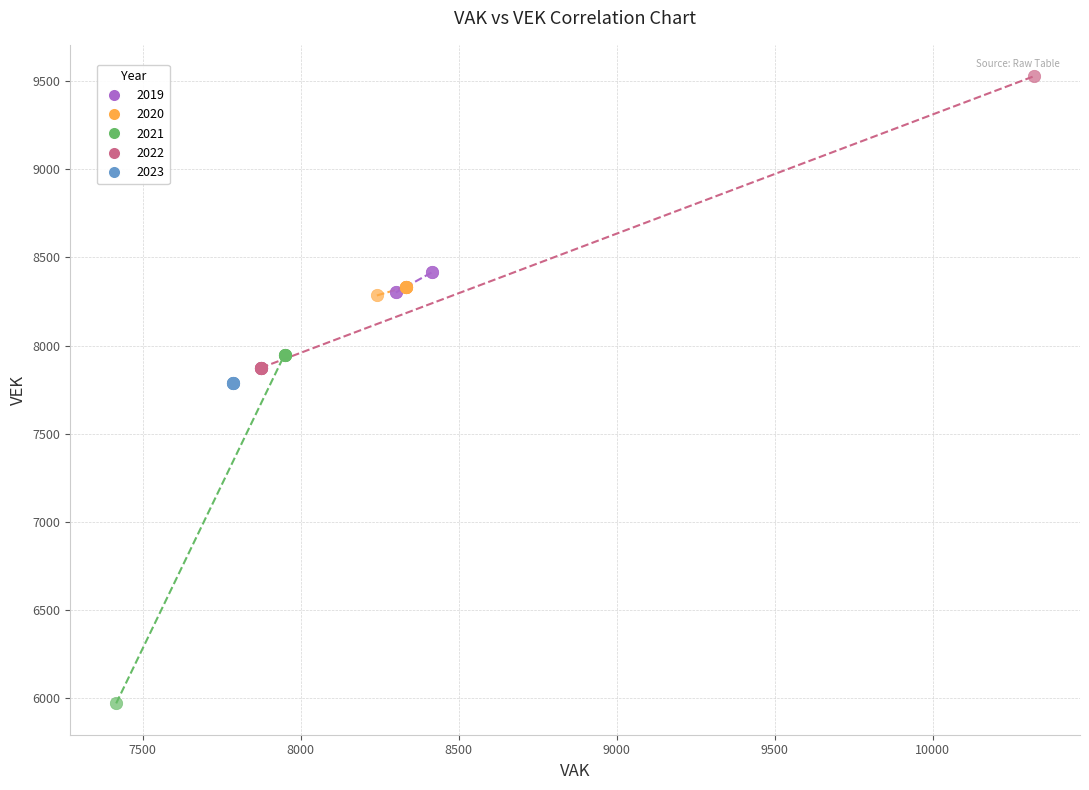

What are all the series names shown in the legend?

2019, 2020, 2021, 2022, 2023